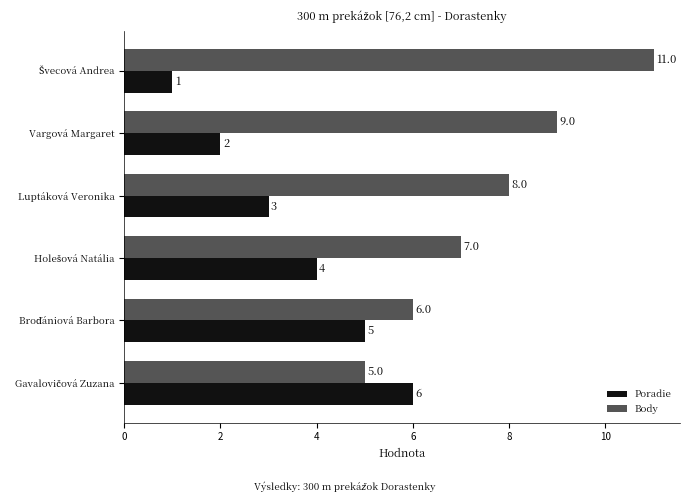

List the series in order of their overall mean, highest first.

Body, Poradie